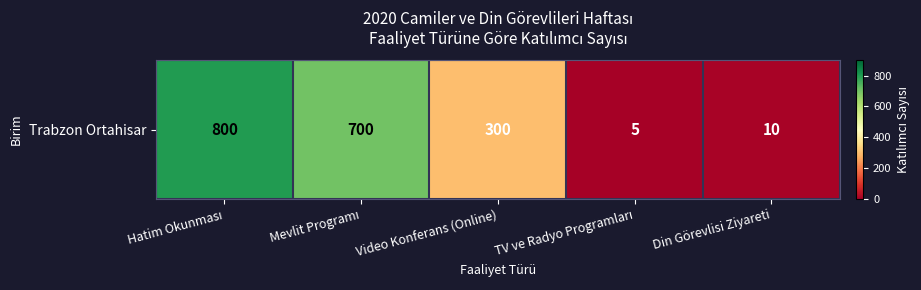

The value at TV ve Radyo Programları is 5. True or false?

True